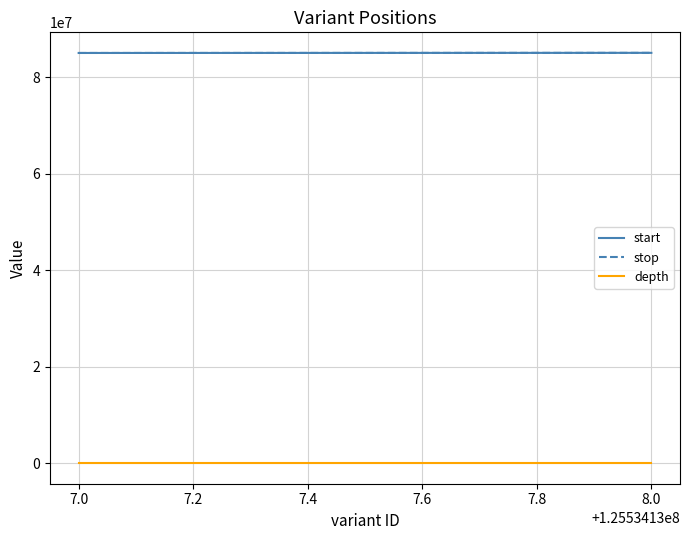

Reading left to right, extract all data points from this chart.

start: 85059839	85084379
stop: 85059840	85084380
depth: 3	3